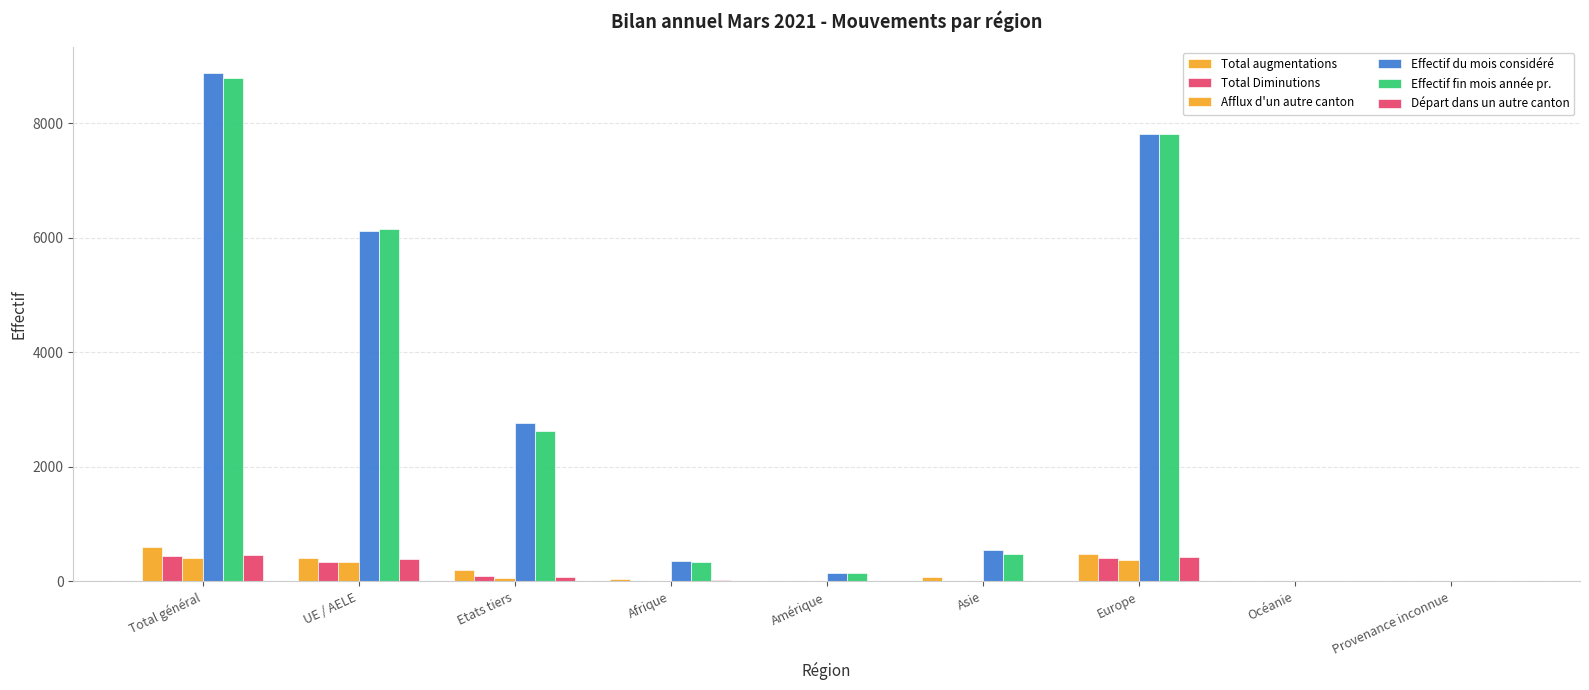

Which series changed the most between Europe and Provenance inconnue?

Effectif du mois considéré